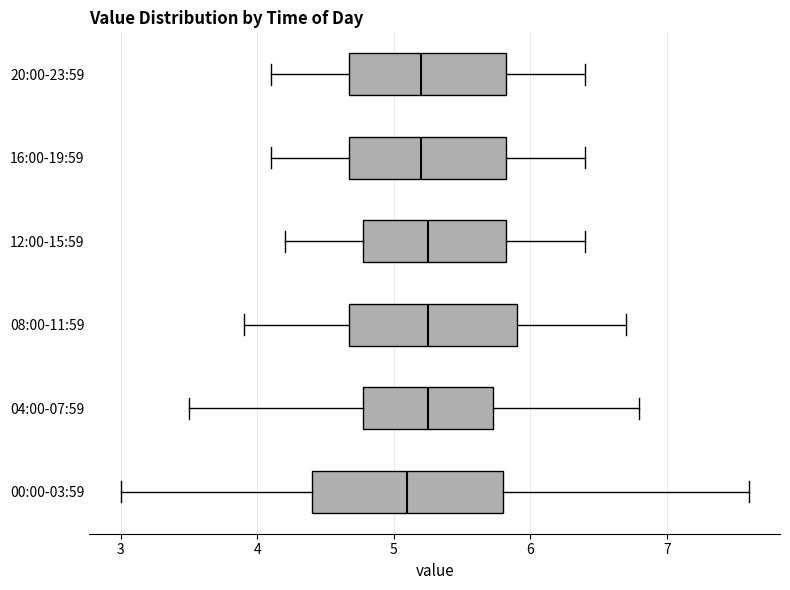

Reading bottom to top, read every box against the x-axis: the position of its median line, the range the box covers, and the ends of its whiskers. The values are not printed on the chart, so give them approximately, as read against the axis.

00:00-03:59: median 5.1, box 4.4 to 5.8, whiskers 3.0 to 7.6
04:00-07:59: median 5.3, box 4.8 to 5.7, whiskers 3.5 to 6.8
08:00-11:59: median 5.3, box 4.7 to 5.9, whiskers 3.9 to 6.7
12:00-15:59: median 5.3, box 4.8 to 5.8, whiskers 4.2 to 6.4
16:00-19:59: median 5.2, box 4.7 to 5.8, whiskers 4.1 to 6.4
20:00-23:59: median 5.2, box 4.7 to 5.8, whiskers 4.1 to 6.4